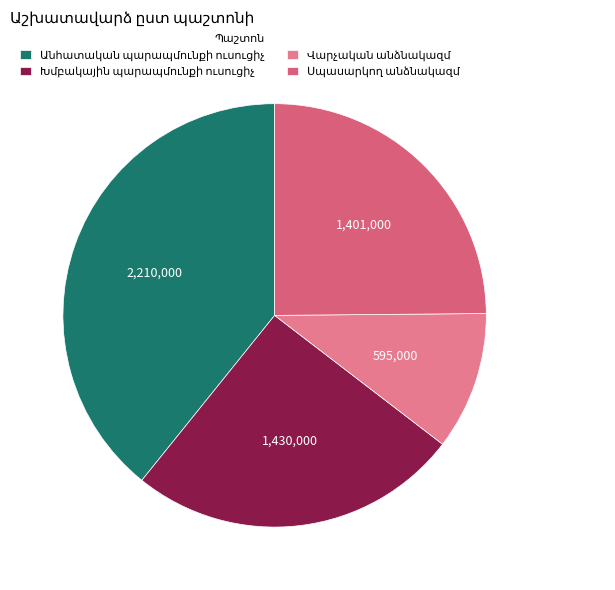

How many slices are in this pie chart?

4